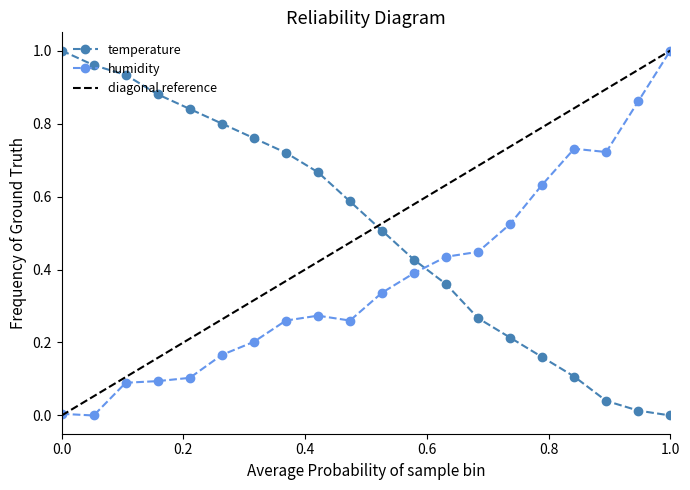

Reading left to right, list all the values displayed in this chart.

temperature: 1.0	1.0	0.9	0.9	0.8	0.8	0.8	0.7	0.7	0.6	0.5	0.4	0.4	0.3	0.2	0.2	0.1	0.0	0.0	0.0
humidity: 0.0	0.0	0.1	0.1	0.1	0.2	0.2	0.3	0.3	0.3	0.3	0.4	0.4	0.4	0.5	0.6	0.7	0.7	0.9	1.0